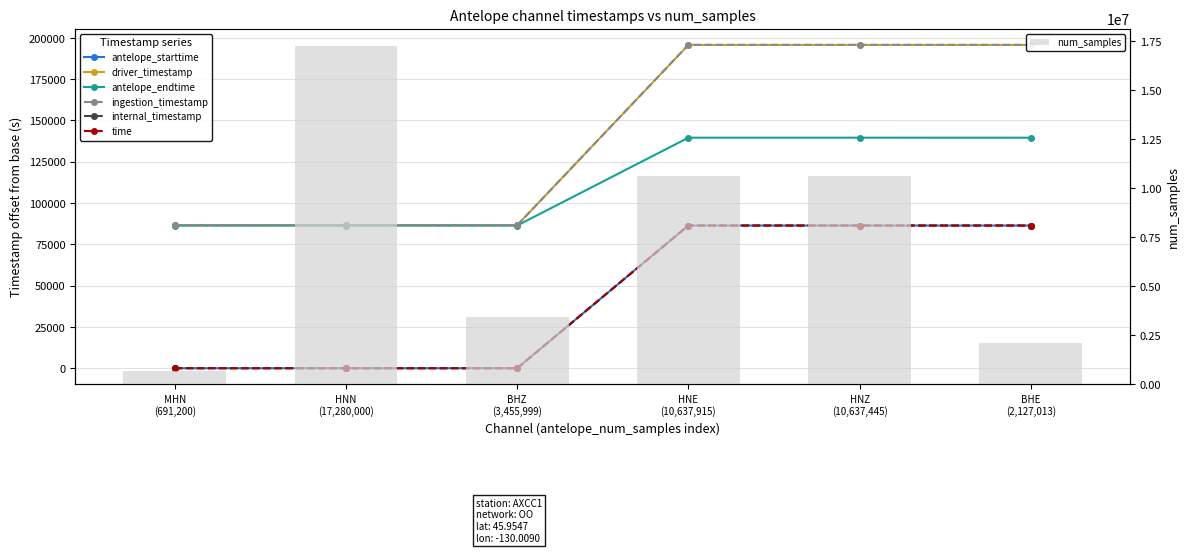

What is the highest value of the num_samples series?

17280000